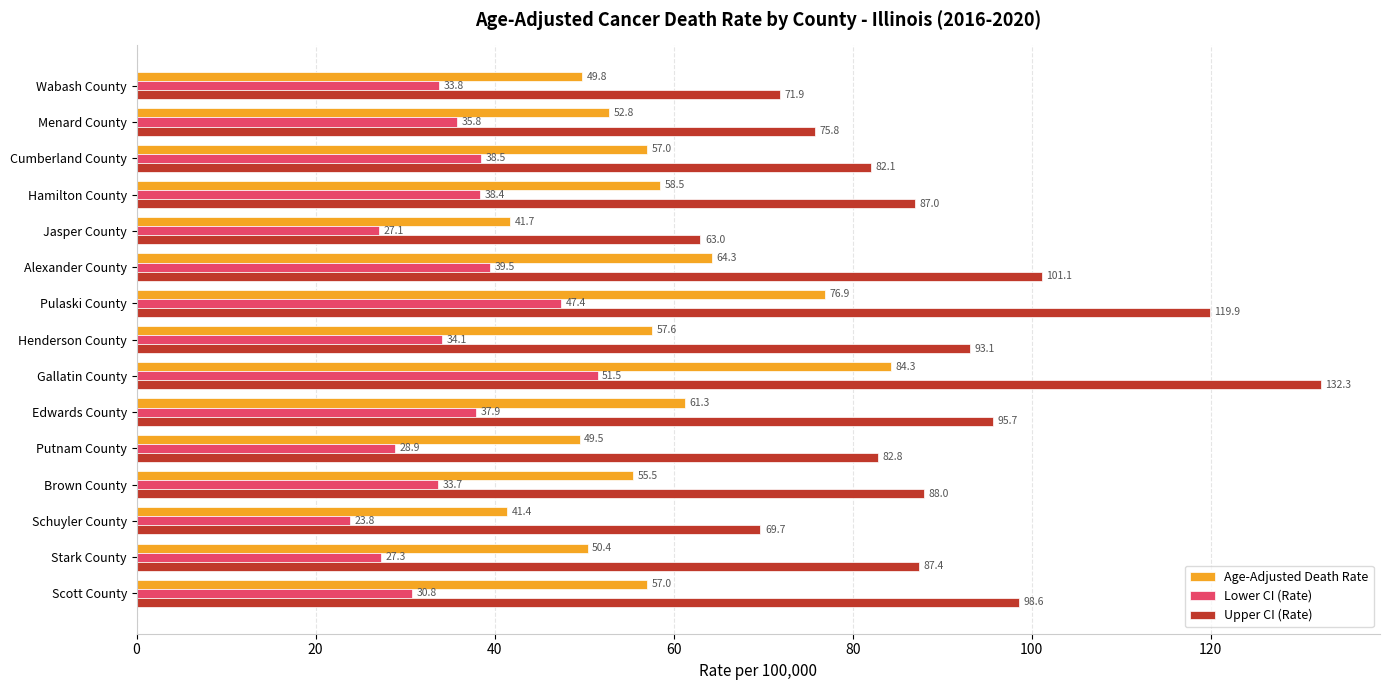

What is the maximum value for Age-Adjusted Death Rate?

84.3